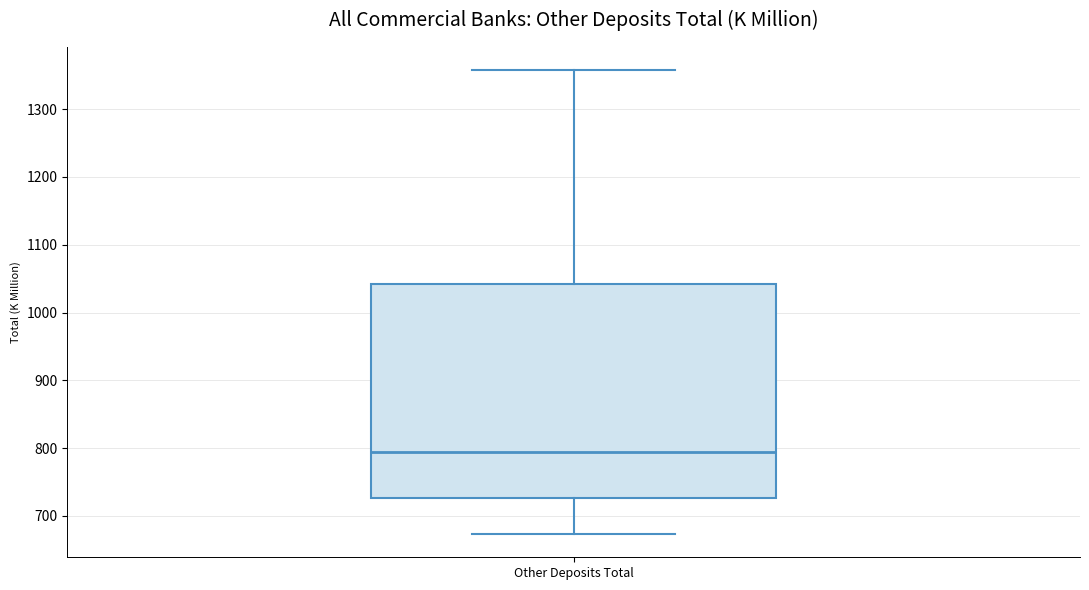

Transcribe this box plot: give where the median line is, the range the box spans, and where the two whiskers end, as read against the y-axis. The values are not printed on the chart, so give them approximately, as read against the axis.

median 790, box 730 to 1040, whiskers 670 to 1360